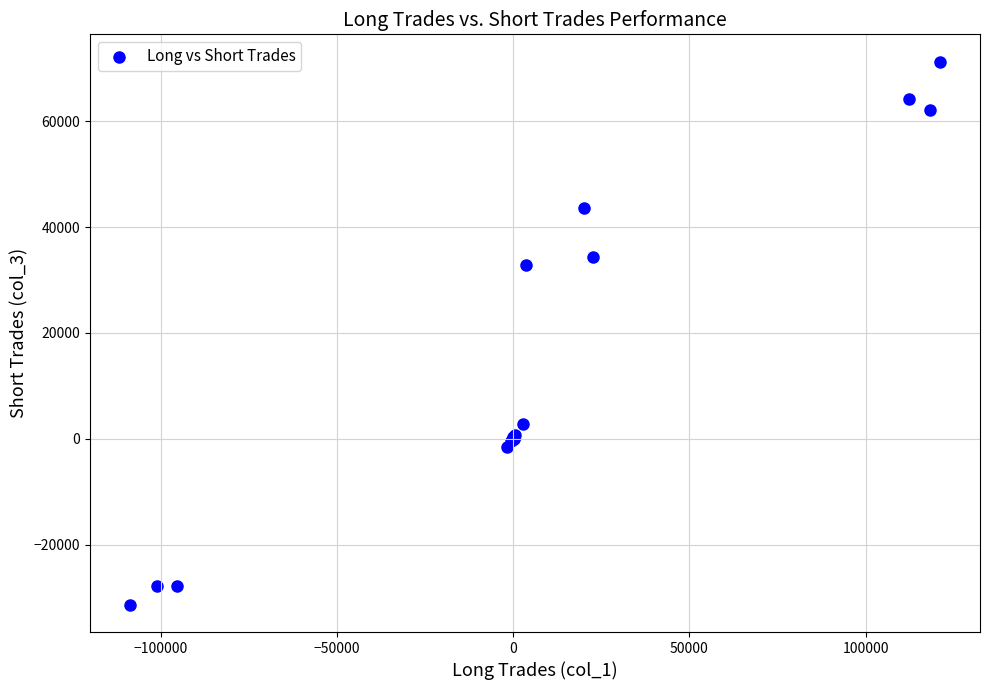

What Y value in the scatter plot is closest to 19959?

32864.9